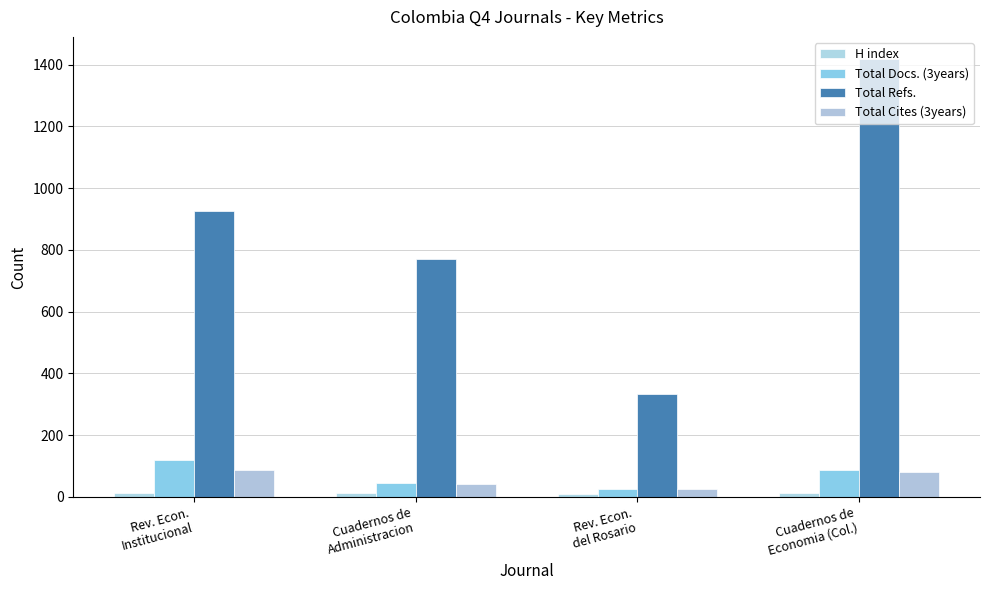

Does the chart contain stacked bars?

No